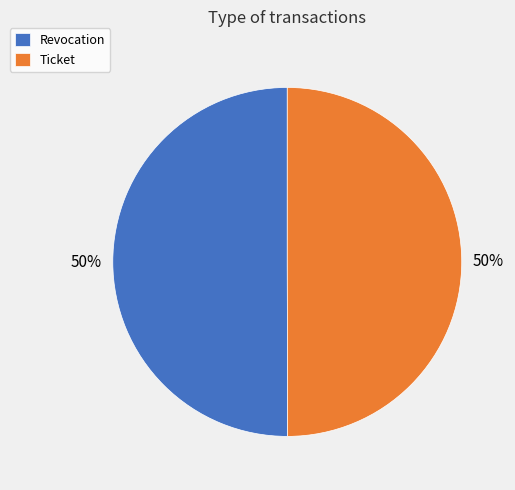

Count the number of slices in the pie.

2